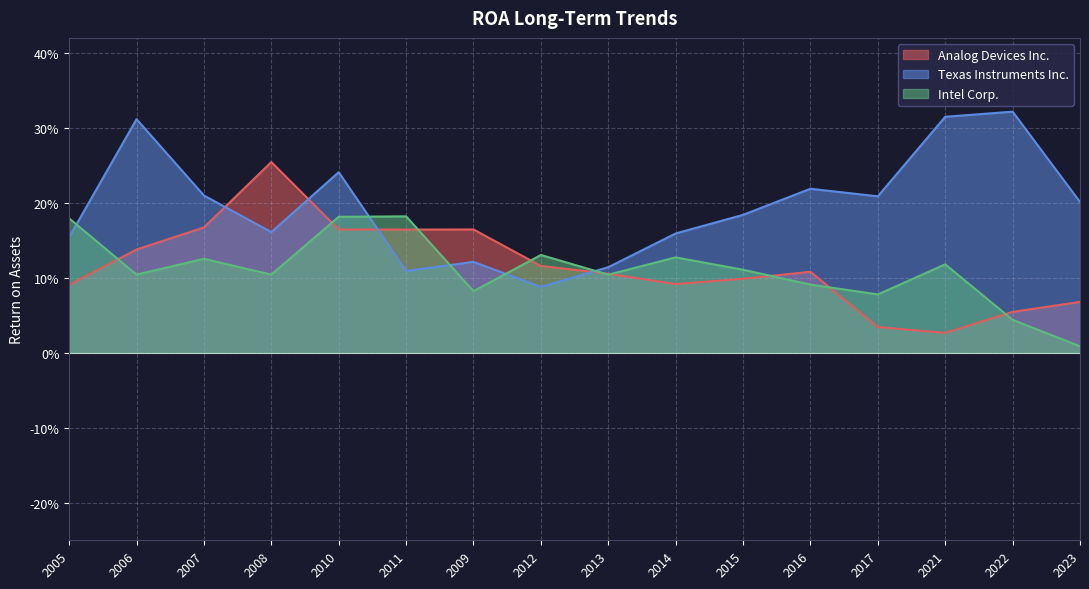

Where is Intel Corp. nearest to the value 0?

2023